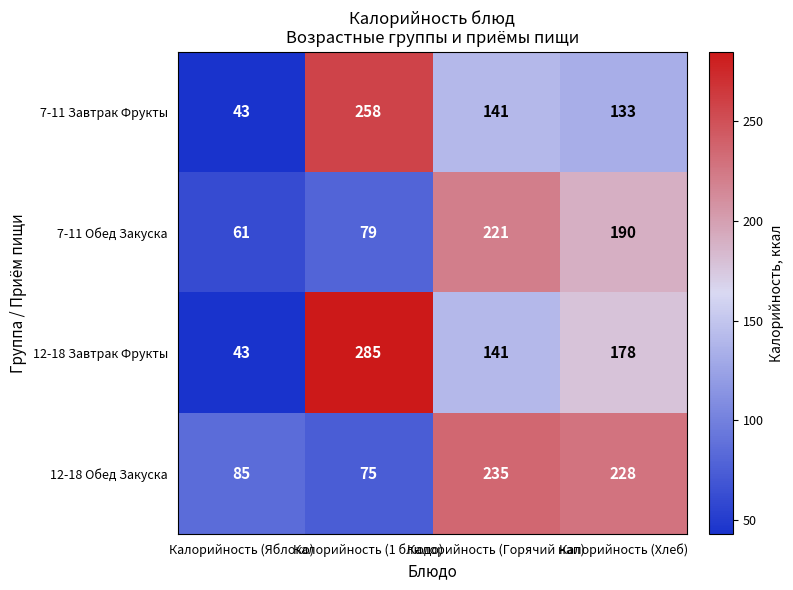

How many 12-18 Завтрак Фрукты values are between 141 and 285?

3